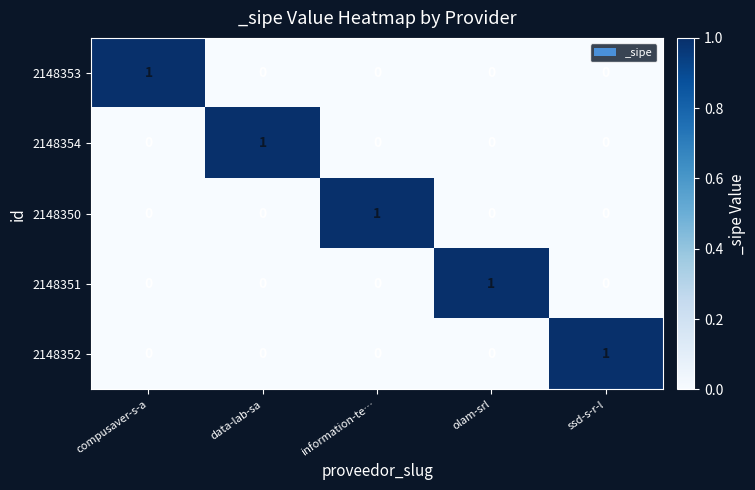

Is it true that 2148352 equals 0 at olam-srl?

True